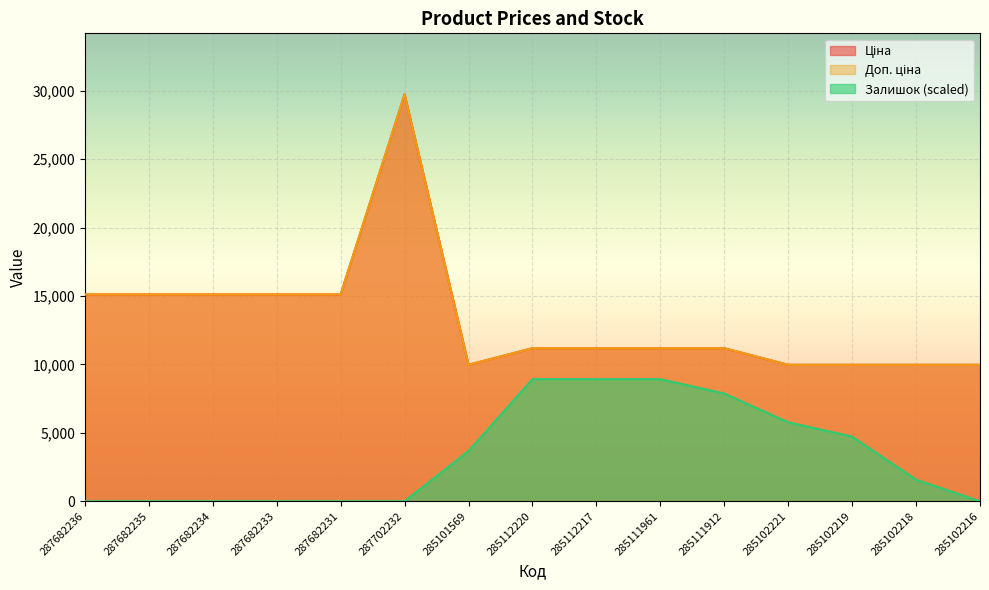

At which label does Ціна reach its minimum?

285101569